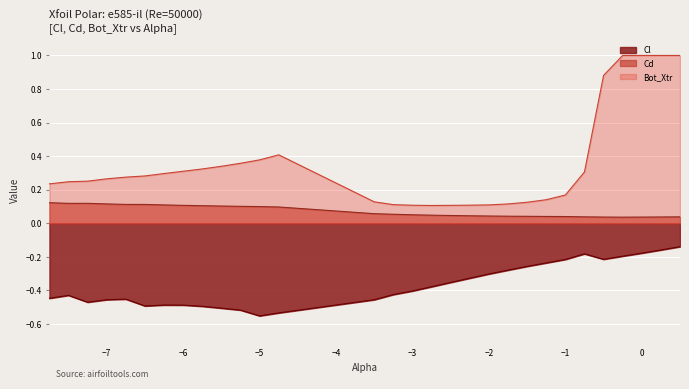

How many lines are shown in the chart?

3